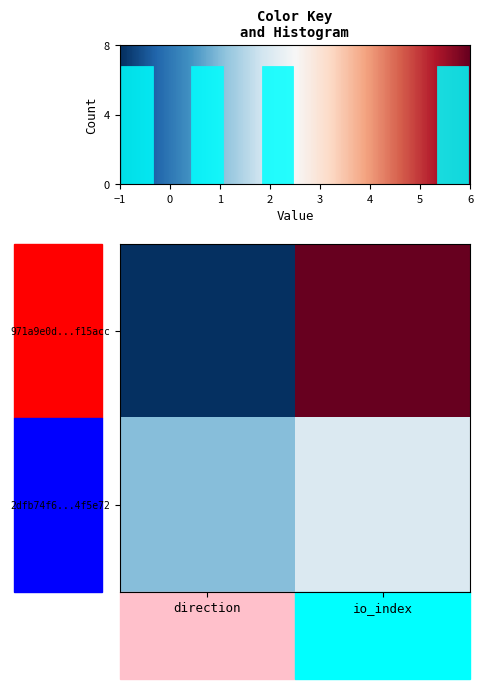

Reading left to right, list all the values displayed in this chart.

971a9e0d...f15acc: direction=-1	io_index=6
2dfb74f6...4f5e72: direction=1	io_index=2